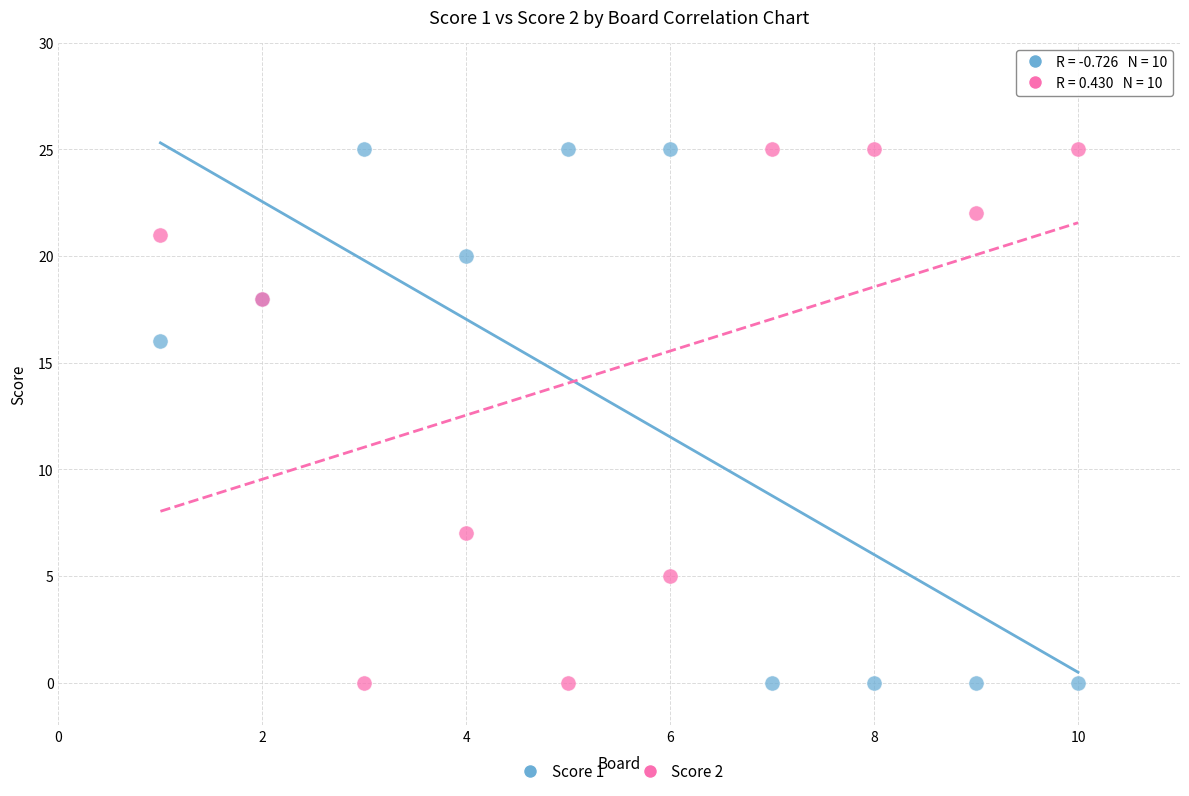

What is the X range (max minus min) for the scatter plot?

9